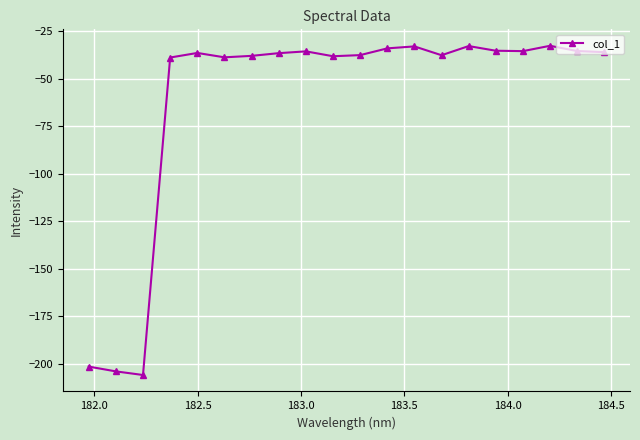

What is the greatest value displayed?

-32.6